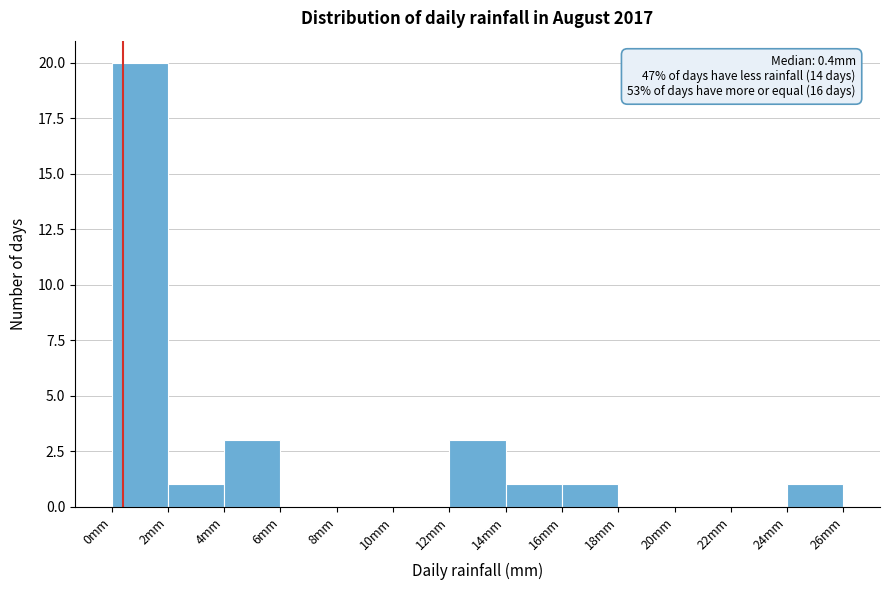

Which range on the x-axis has the tallest bar?

0 to 2